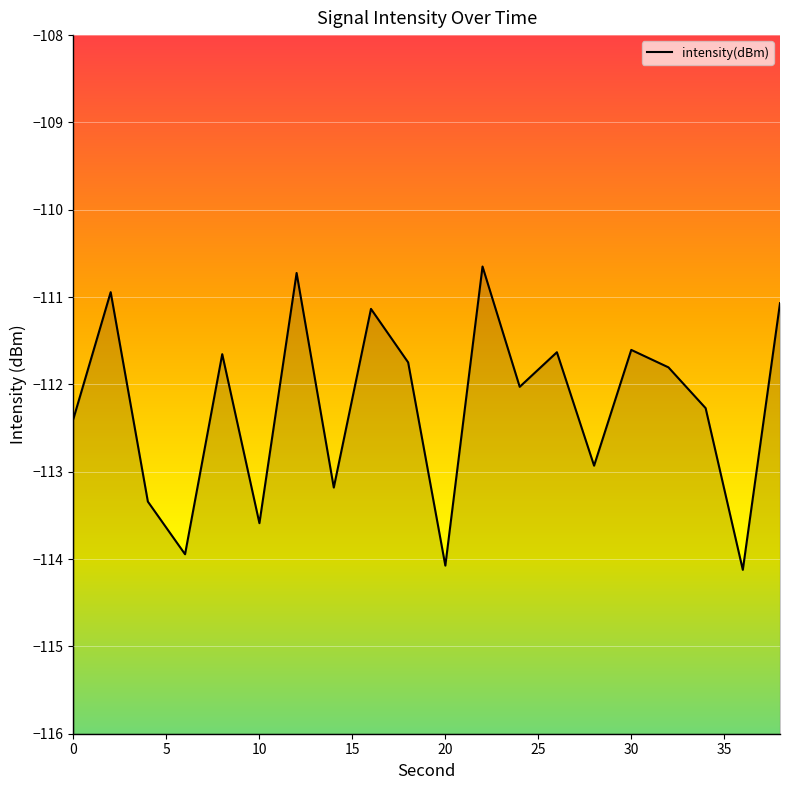

How many lines are shown in the chart?

1